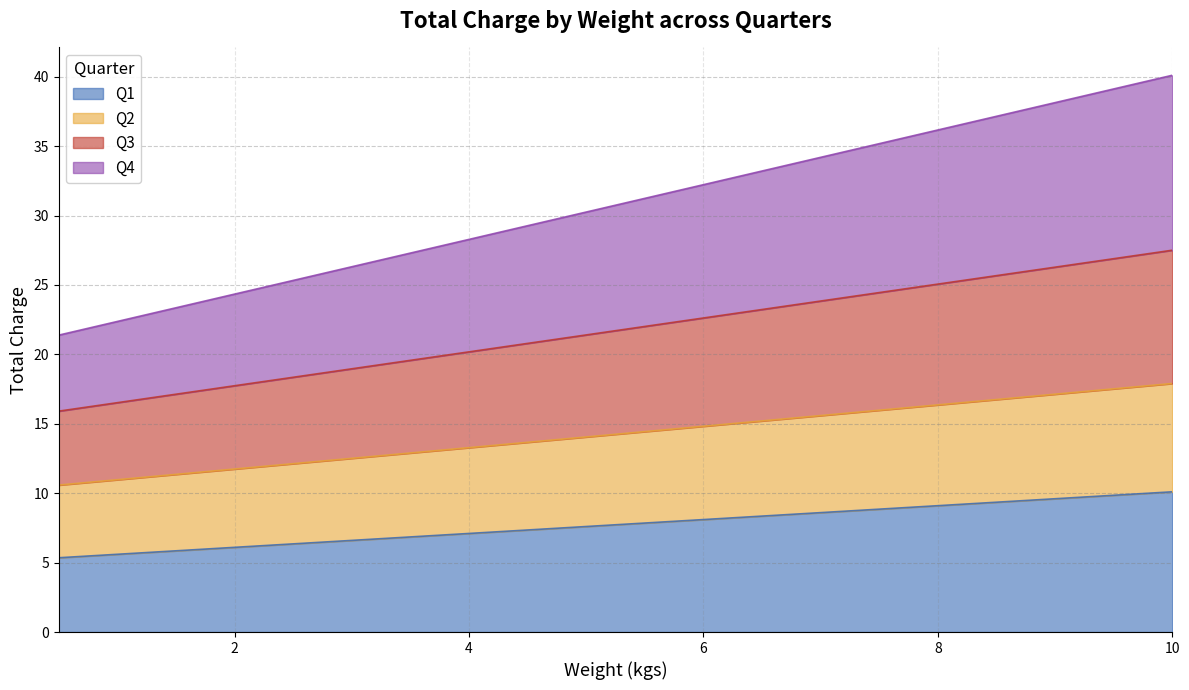

How many values in the Q2 series exceed 14?

11